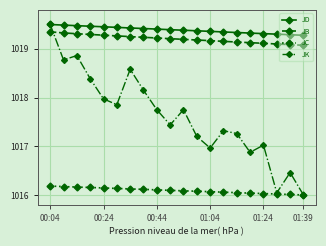

Count the JD values in the range 1019 to 1020.

20